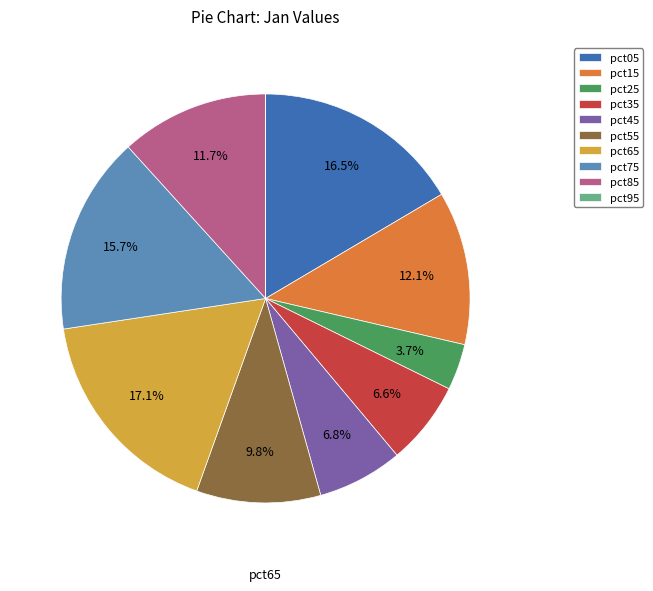

True or false: pct15 accounts for 12% of the total.

True